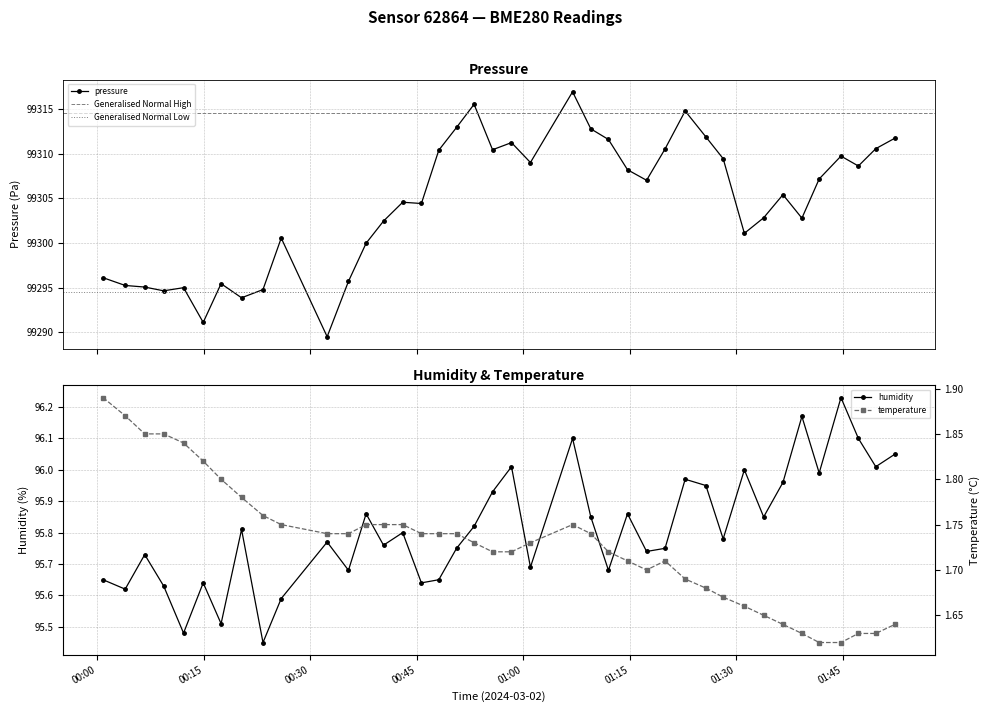

What is the difference between the maximum and second lowest values in the pressure series?

25.8